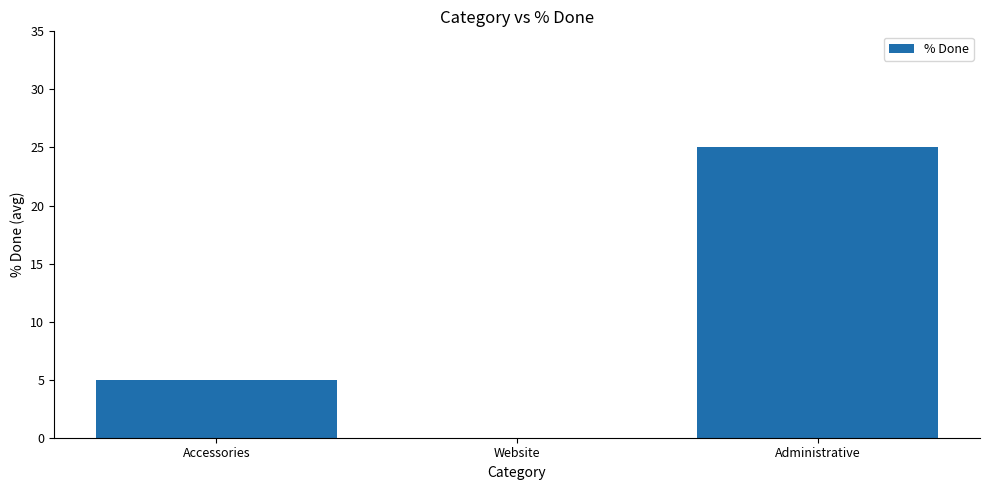

True or false: the data shows 16 at Website.

False